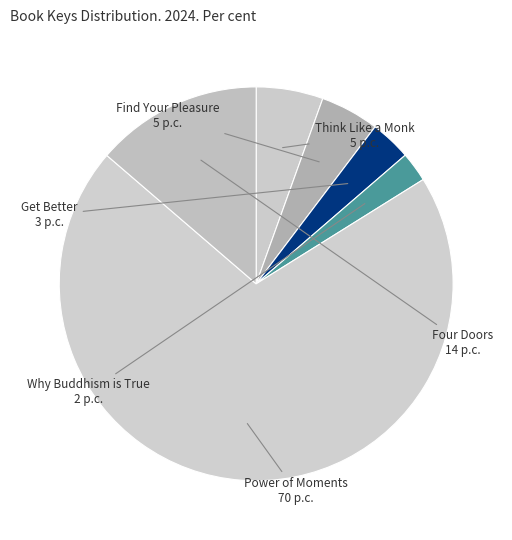

Is the sum of Get Better and Why Buddhism is True greater than half?

No